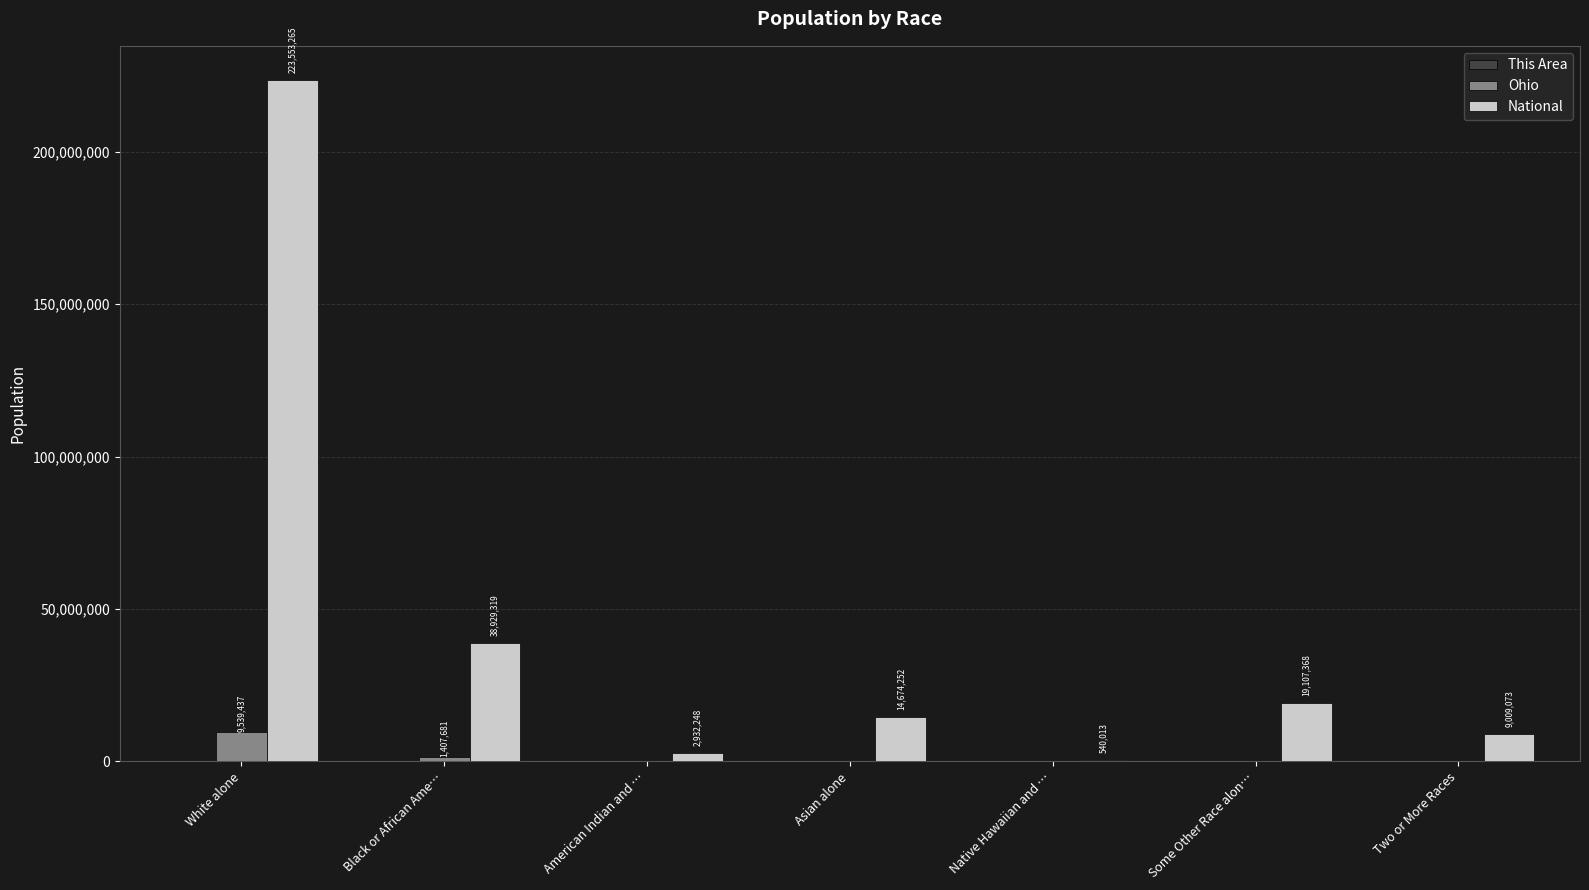

What is the sum of all National values?

308745538